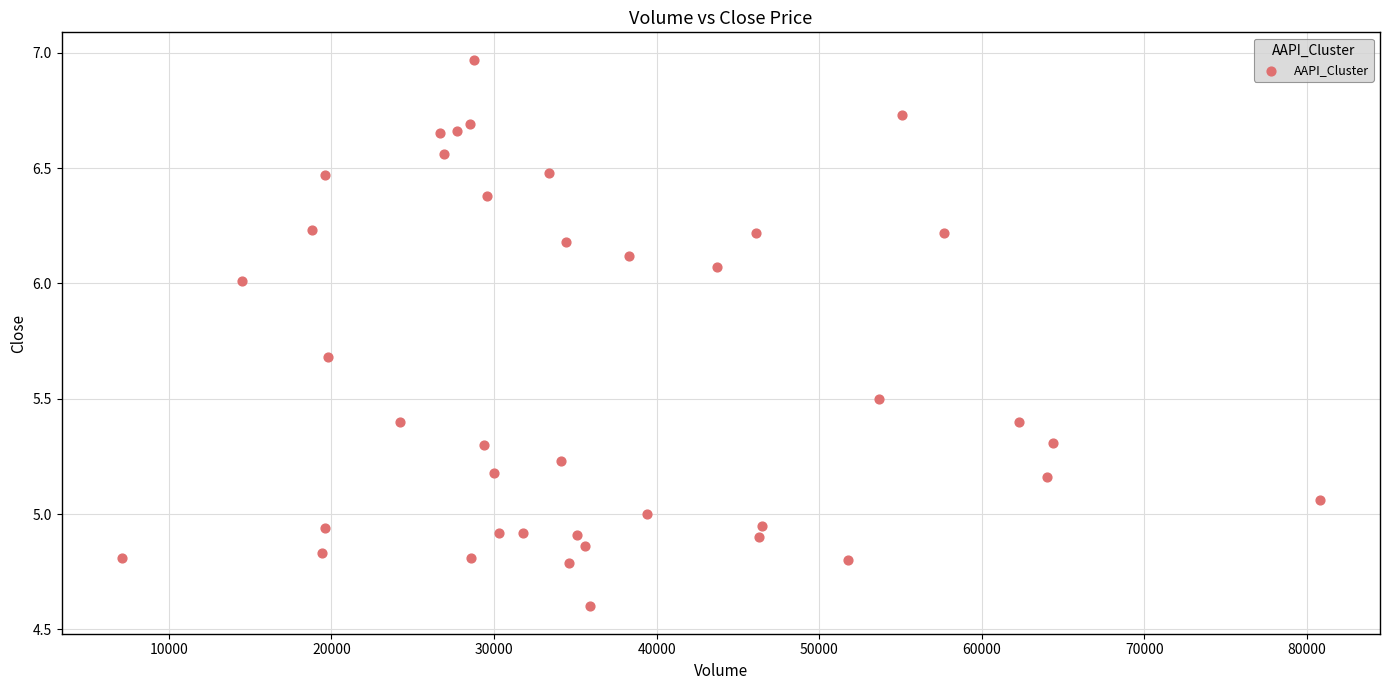

What is the range of Y values (max minus min)?

2.4